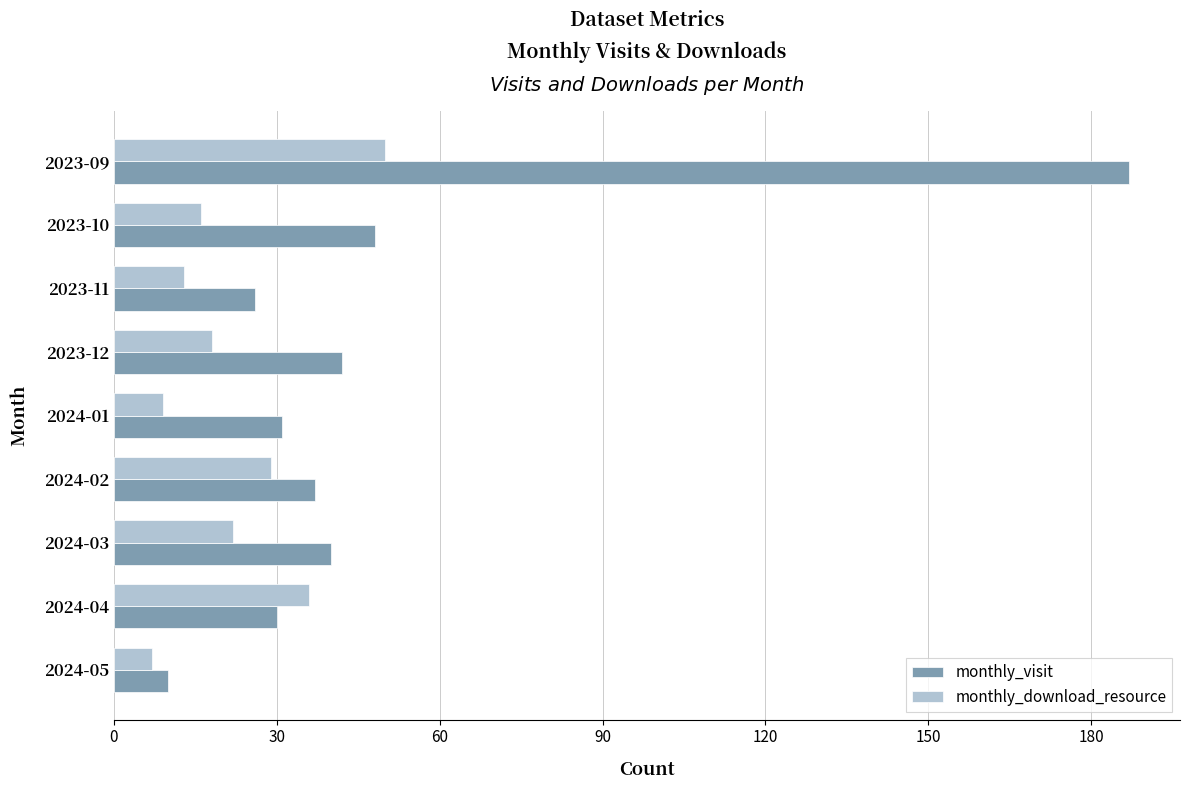

What is the difference between the highest and lowest values at 2023-10?

32